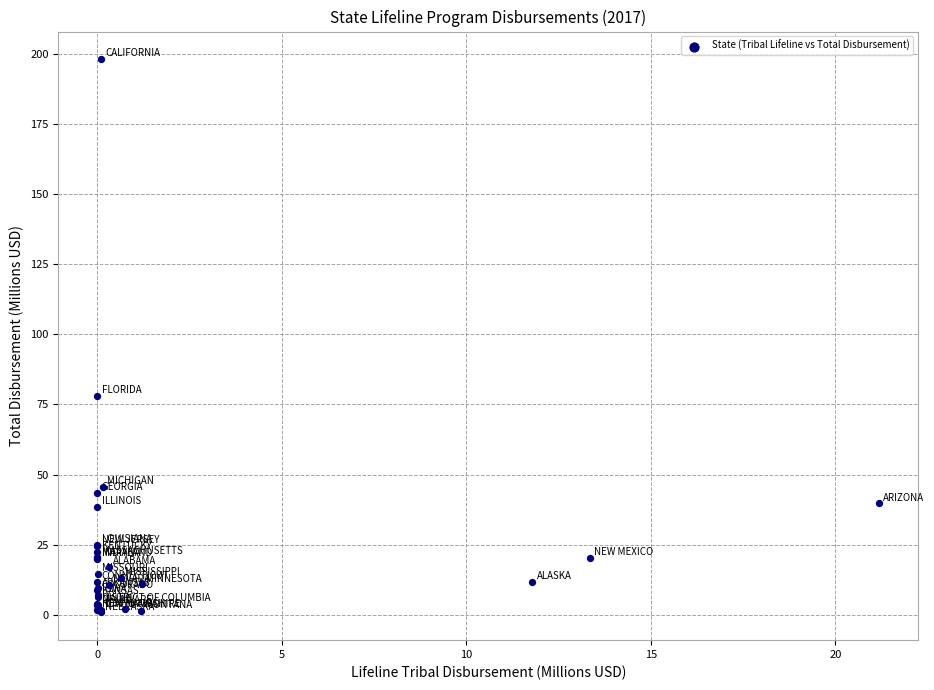

What Y value in the scatter plot is closest to 99?

78.0